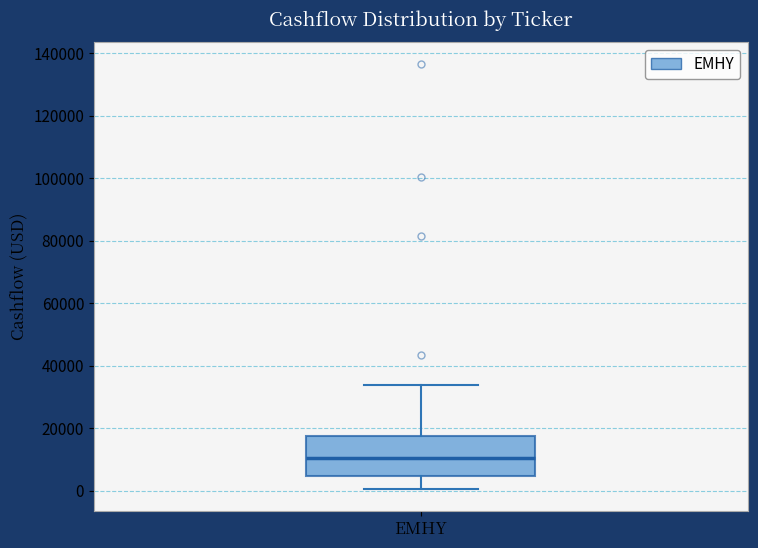

Read this box plot against the y-axis: the position of the median line, the range covered by the box, and the ends of both whiskers. The values are not printed on the chart, so give them approximately, as read against the axis.

median 10000, box 4000 to 18000, whiskers 0 to 34000